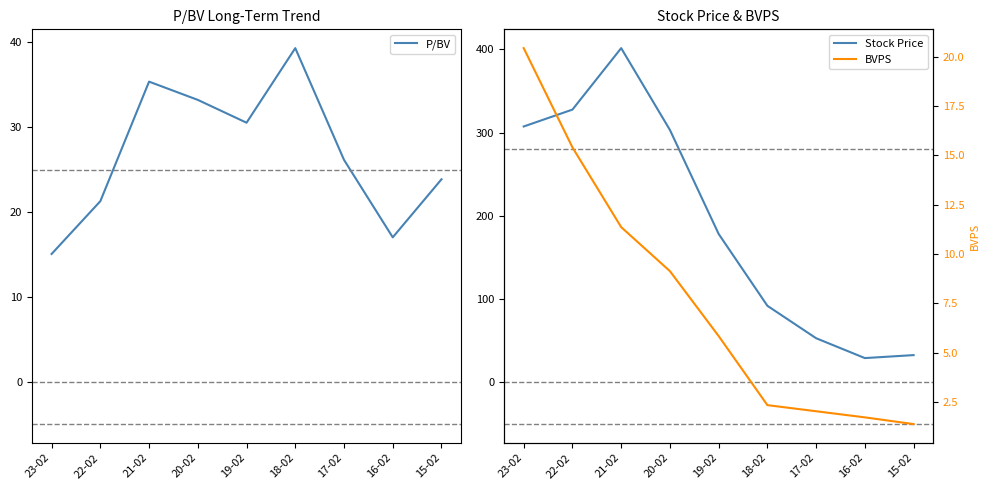

Where is the first local maximum for Stock Price?

21-02